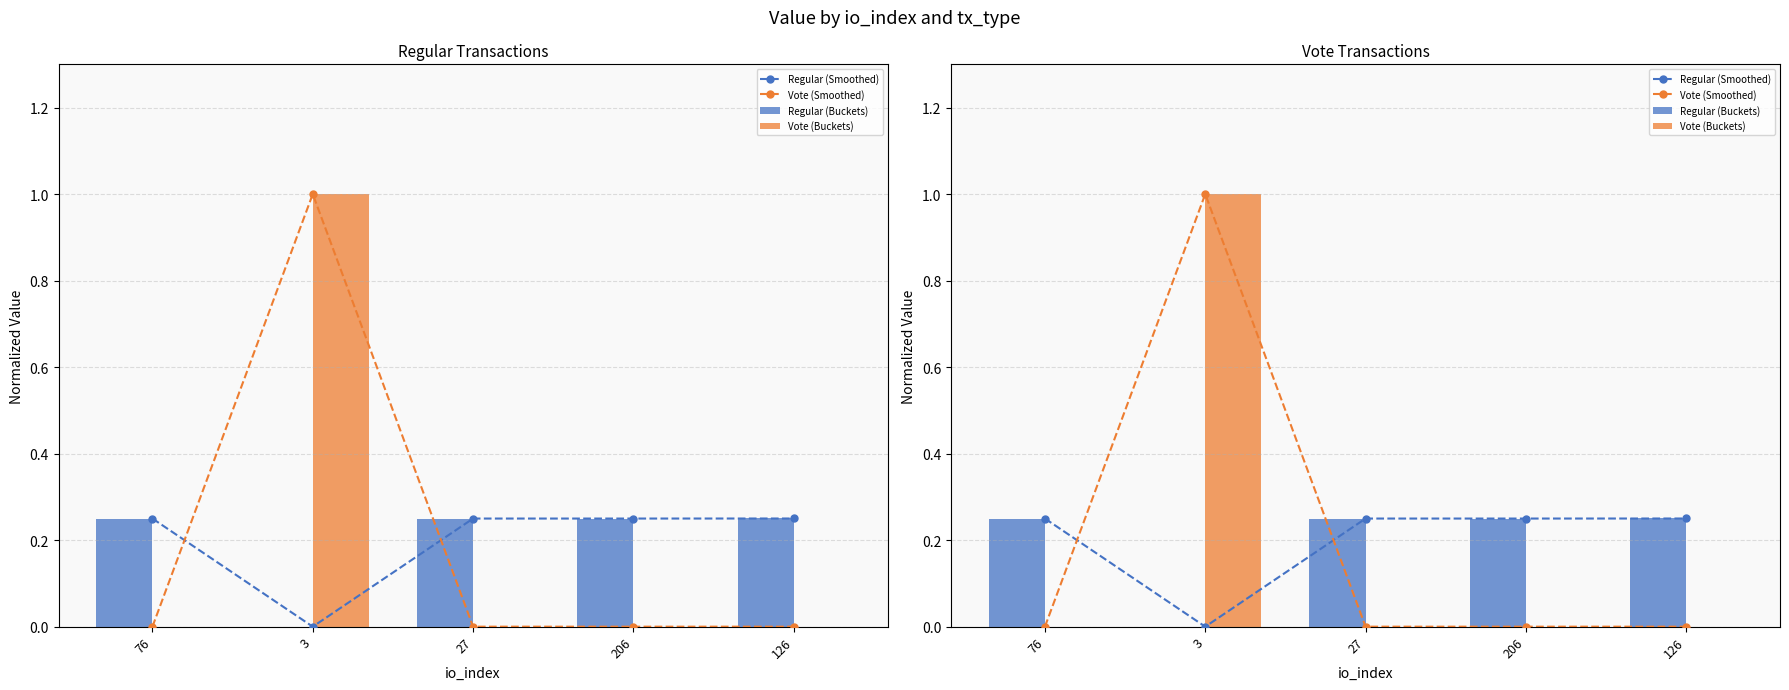

The Vote (Smoothed) series shows -0.6 at 206. True or false?

False